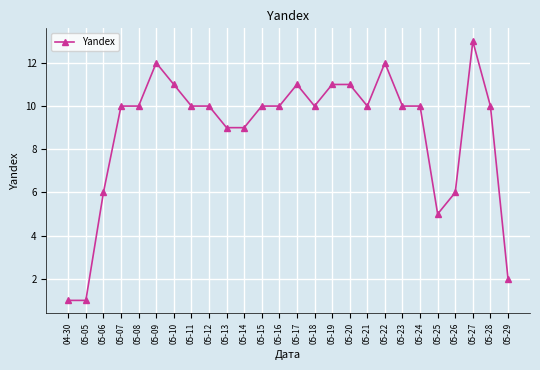

Reading left to right, what are all the values shown in this chart?

1	1	6	10	10	12	11	10	10	9	9	10	10	11	10	11	11	10	12	10	10	5	6	13	10	2